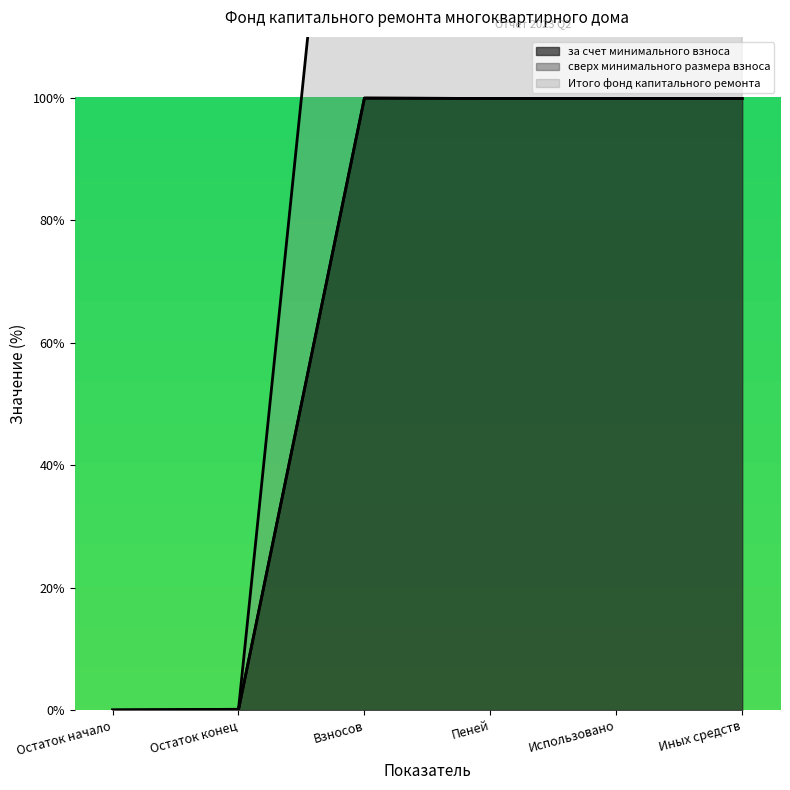

What position from the right is Использовано?

2